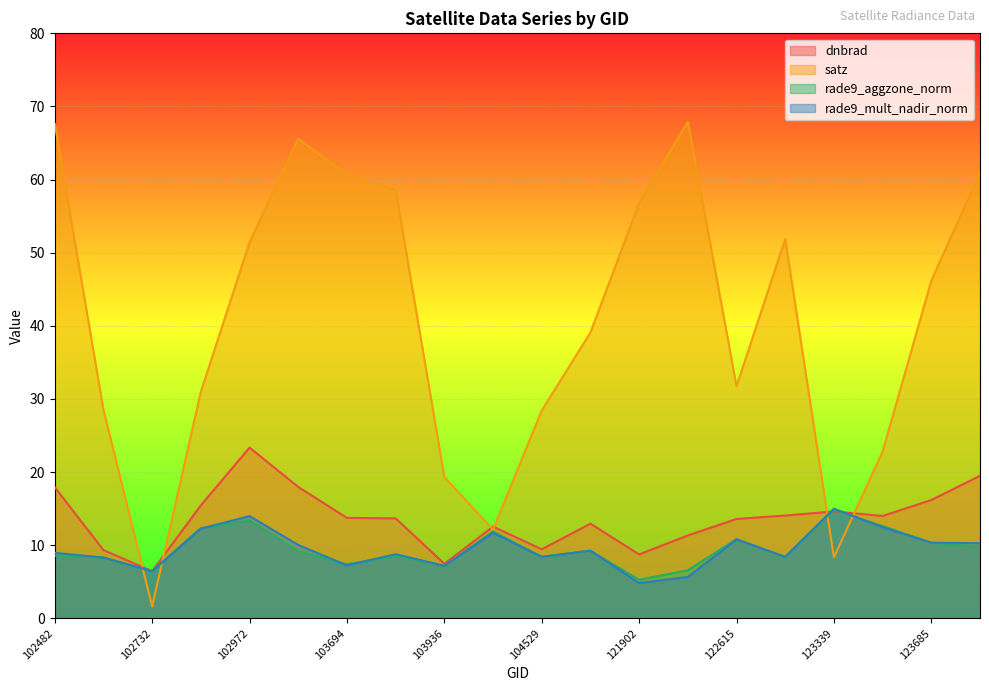

How many interior local valleys does the rade9_mult_nadir_norm series have?

6